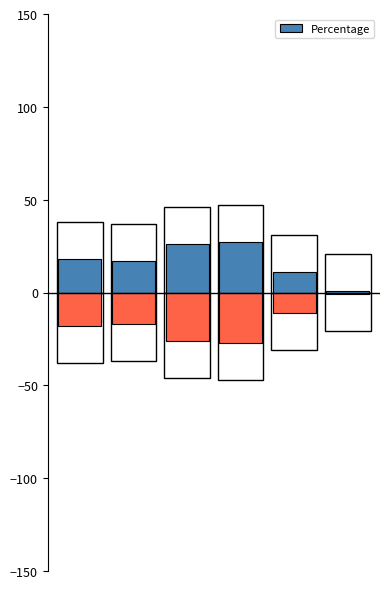

The chart shows a value of 17 at 1. True or false?

True